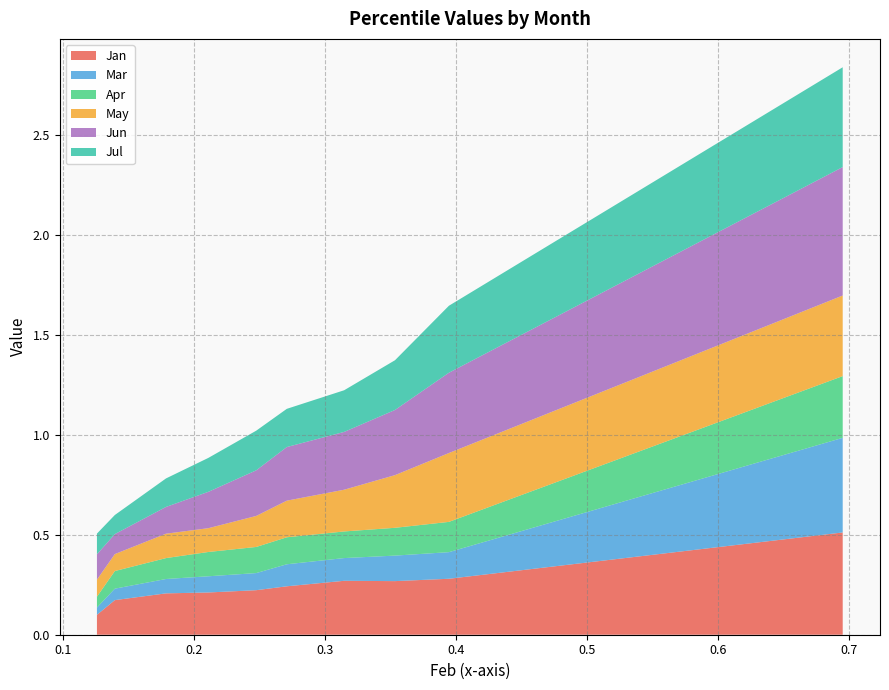

Reading left to right, extract all data points from this chart.

Jan: 0.1259051668525319=0.1	0.1395589994302549=0.2	0.1786239543146066=0.2	0.2109421408975385=0.2	0.247430116781859=0.2	0.2707714898185626=0.2	0.3145266211050384=0.3	0.3533187759388011=0.3	0.3944364258783175=0.3	0.6949141726590687=0.5
Mar: 0.1259051668525319=0.0	0.1395589994302549=0.1	0.1786239543146066=0.1	0.2109421408975385=0.1	0.247430116781859=0.1	0.2707714898185626=0.1	0.3145266211050384=0.1	0.3533187759388011=0.1	0.3944364258783175=0.1	0.6949141726590687=0.5
Apr: 0.1259051668525319=0.1	0.1395589994302549=0.1	0.1786239543146066=0.1	0.2109421408975385=0.1	0.247430116781859=0.1	0.2707714898185626=0.1	0.3145266211050384=0.1	0.3533187759388011=0.1	0.3944364258783175=0.2	0.6949141726590687=0.3
May: 0.1259051668525319=0.1	0.1395589994302549=0.1	0.1786239543146066=0.1	0.2109421408975385=0.1	0.247430116781859=0.2	0.2707714898185626=0.2	0.3145266211050384=0.2	0.3533187759388011=0.3	0.3944364258783175=0.3	0.6949141726590687=0.4
Jun: 0.1259051668525319=0.1	0.1395589994302549=0.1	0.1786239543146066=0.1	0.2109421408975385=0.2	0.247430116781859=0.2	0.2707714898185626=0.3	0.3145266211050384=0.3	0.3533187759388011=0.3	0.3944364258783175=0.4	0.6949141726590687=0.6
Jul: 0.1259051668525319=0.1	0.1395589994302549=0.1	0.1786239543146066=0.1	0.2109421408975385=0.2	0.247430116781859=0.2	0.2707714898185626=0.2	0.3145266211050384=0.2	0.3533187759388011=0.2	0.3944364258783175=0.3	0.6949141726590687=0.5